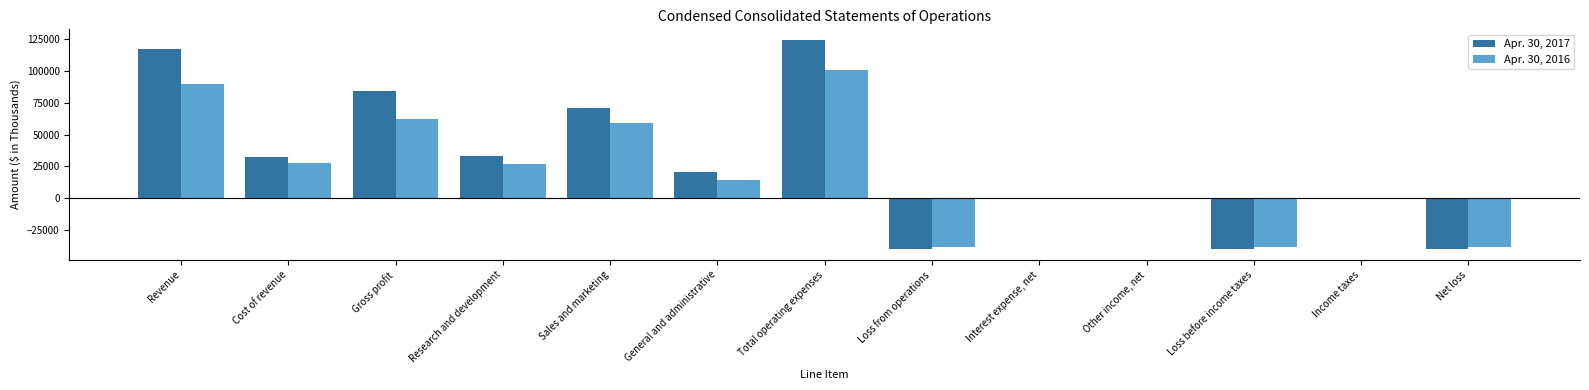

The value of Apr. 30, 2016 at Sales and marketing is 86584. True or false?

False